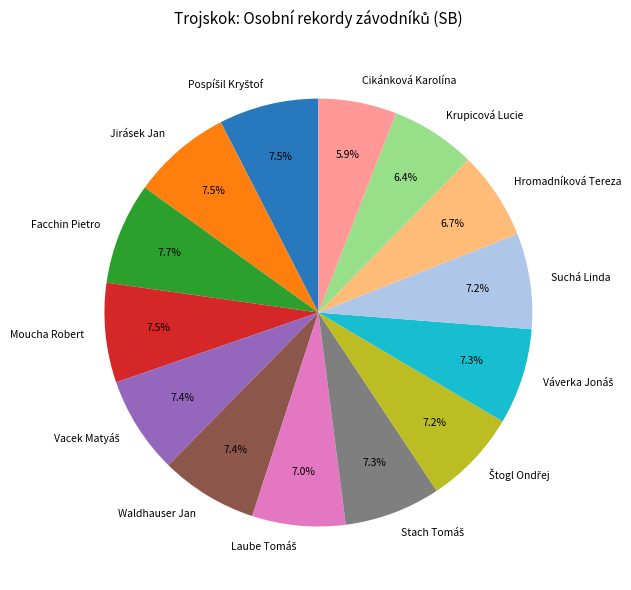

Which slice is the smallest?

Cikánková Karolína